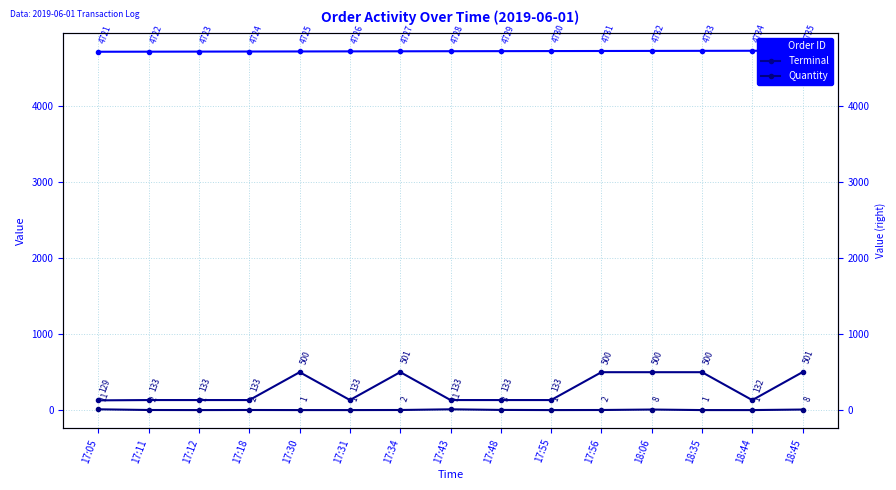

Reading left to right, list all the values displayed in this chart.

Order ID: 17:05=4721	17:11=4722	17:12=4723	17:18=4724	17:30=4725	17:31=4726	17:34=4727	17:43=4728	17:48=4729	17:55=4730	17:56=4731	18:06=4732	18:35=4733	18:44=4734	18:45=4735
Terminal: 17:05=129	17:11=133	17:12=133	17:18=133	17:30=500	17:31=133	17:34=501	17:43=133	17:48=133	17:55=133	17:56=500	18:06=500	18:35=500	18:44=132	18:45=501
Quantity: 17:05=11	17:11=2	17:12=1	17:18=2	17:30=1	17:31=1	17:34=2	17:43=11	17:48=3	17:55=1	17:56=2	18:06=8	18:35=1	18:44=1	18:45=8